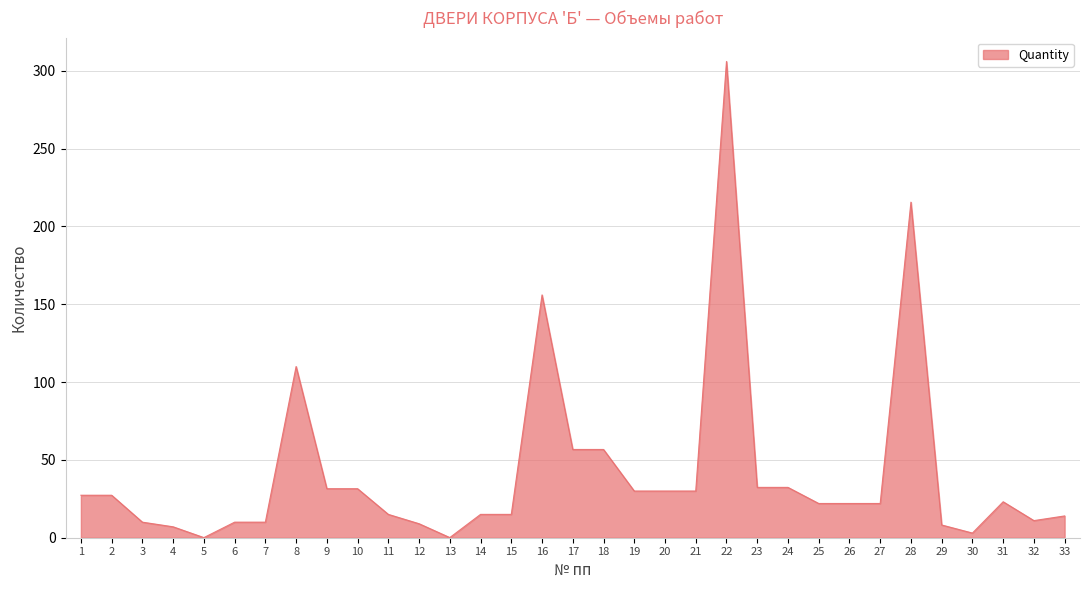

Is it true that the value at 20 is 30.0?

True